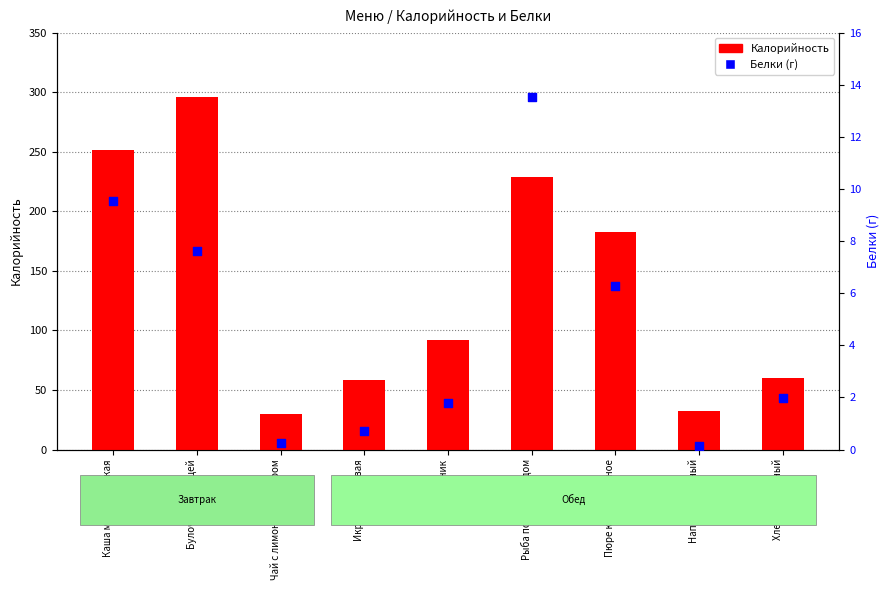

At how many categories does at least one series exceed 2?

9